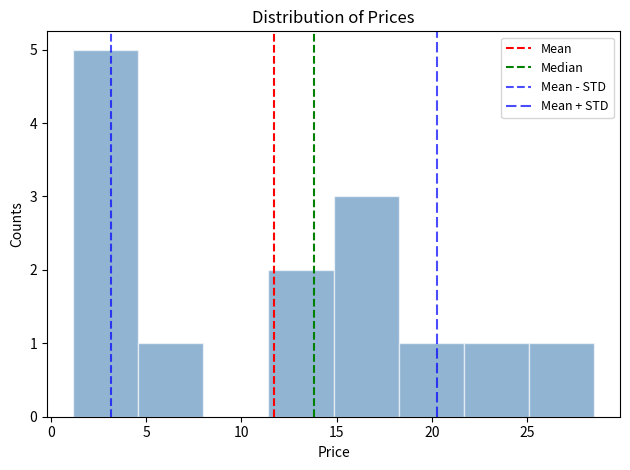

Reading left to right, transcribe this chart: for each bar, give the range it covers on the x-axis and its height. Neither the bar edges nor the heights are printed on the chart, so give them approximately, as read against the axes.

1.0 to 4.5: 5
4.5 to 8.0: 1
8.0 to 11.5: 0
11.5 to 15.0: 2
15.0 to 18.5: 3
18.5 to 21.5: 1
21.5 to 25.0: 1
25.0 to 28.5: 1